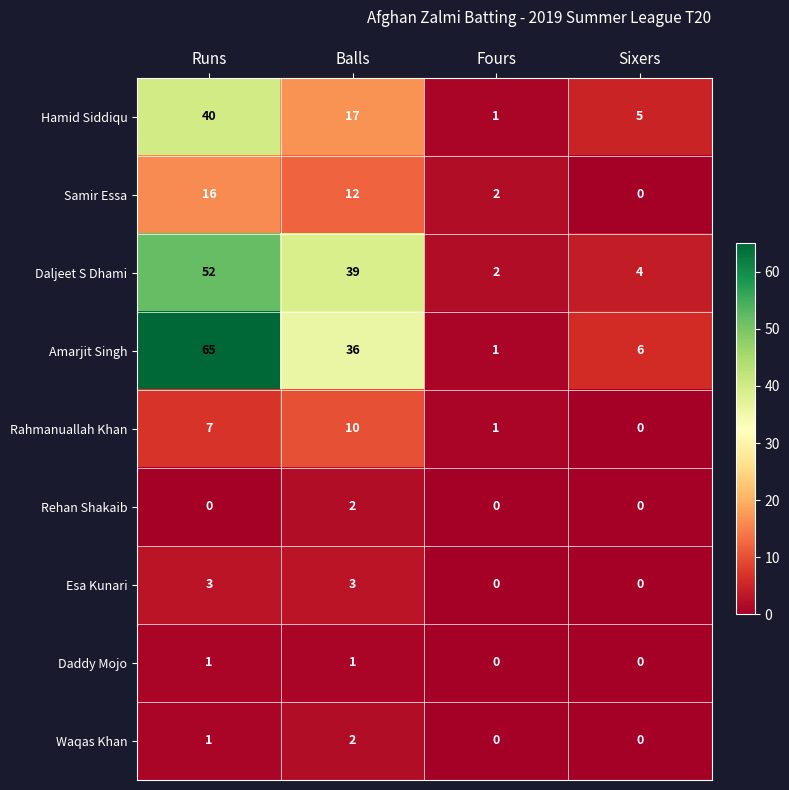

Which series has the largest total across all categories?

Amarjit Singh